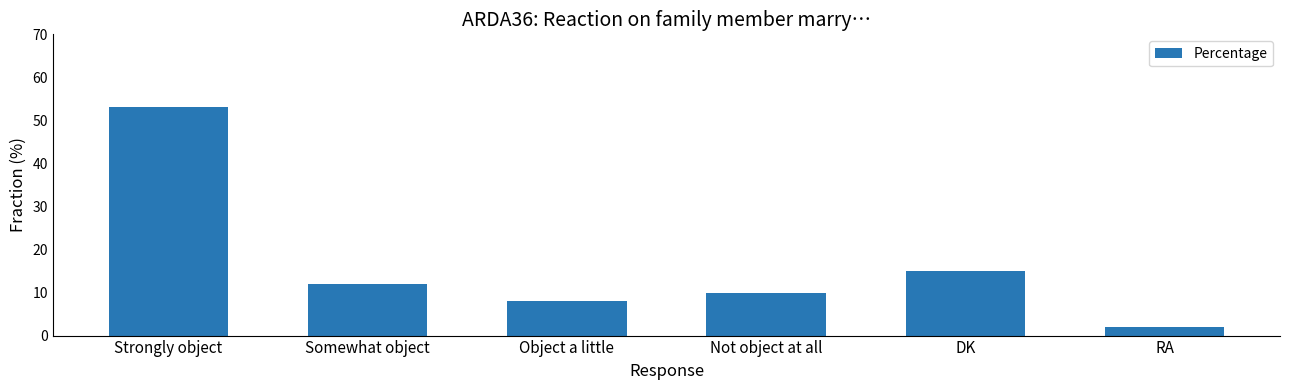

True or false: the data shows 11 at Object a little.

False